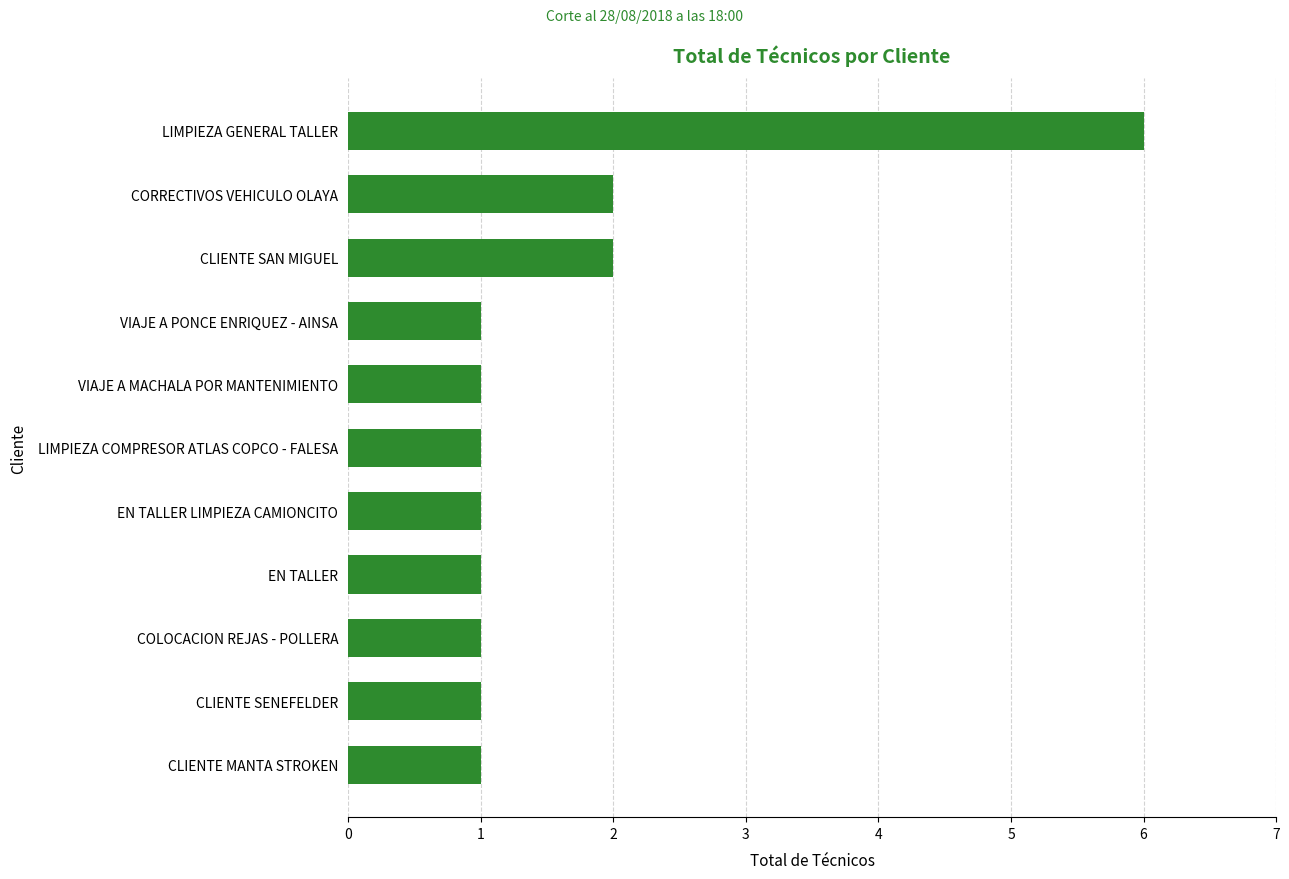

Reading bottom to top, extract all data points from this chart.

CLIENTE MANTA STROKEN=1	CLIENTE SENEFELDER=1	COLOCACION REJAS - POLLERA=1	EN TALLER=1	EN TALLER LIMPIEZA CAMIONCITO=1	LIMPIEZA COMPRESOR ATLAS COPCO - FALESA=1	VIAJE A MACHALA POR MANTENIMIENTO=1	VIAJE A PONCE ENRIQUEZ - AINSA=1	CLIENTE SAN MIGUEL=2	CORRECTIVOS VEHICULO OLAYA=2	LIMPIEZA GENERAL TALLER=6